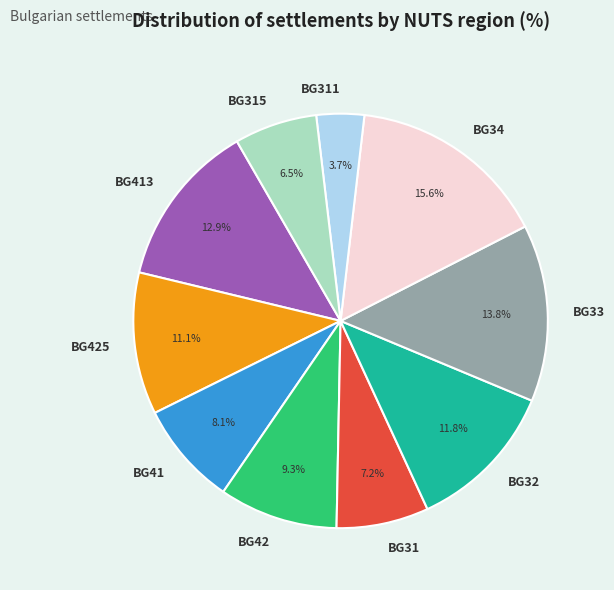

What is the ratio of the value at BG315 to the value at BG413?

0.5